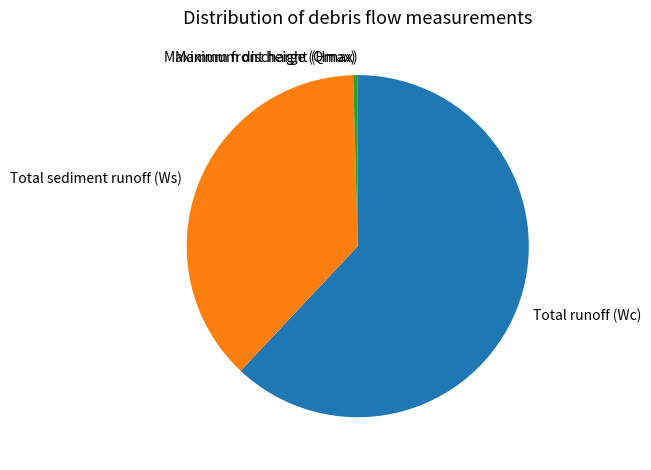

Does any single category account for the majority?

Yes